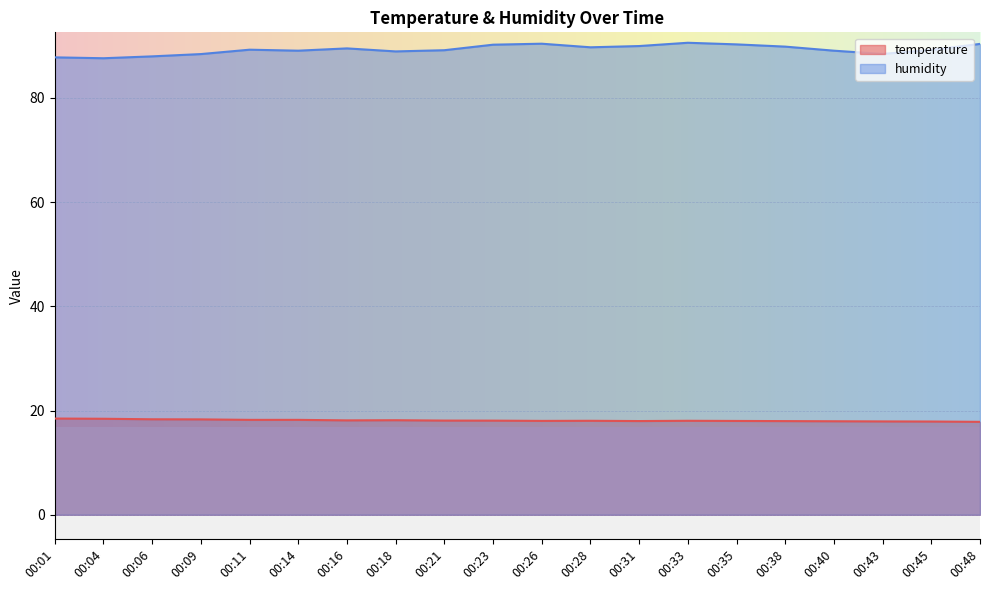

At 00:11, list the series in order from smallest to largest.

temperature, humidity